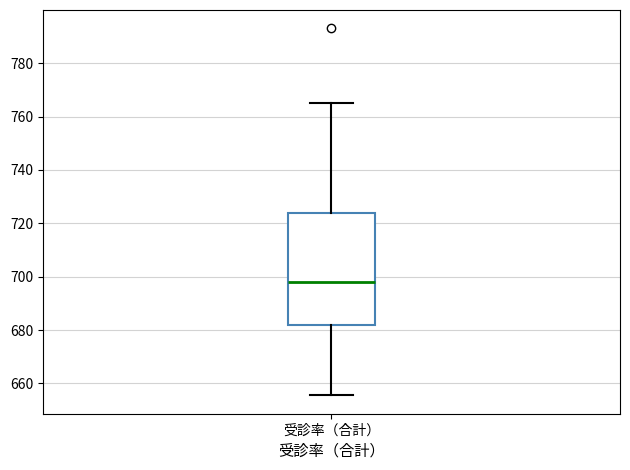

Where does the upper whisker of the box for 受診率（合計） end on the y-axis? The values are not printed on the chart, so give them approximately, as read against the axis.

766